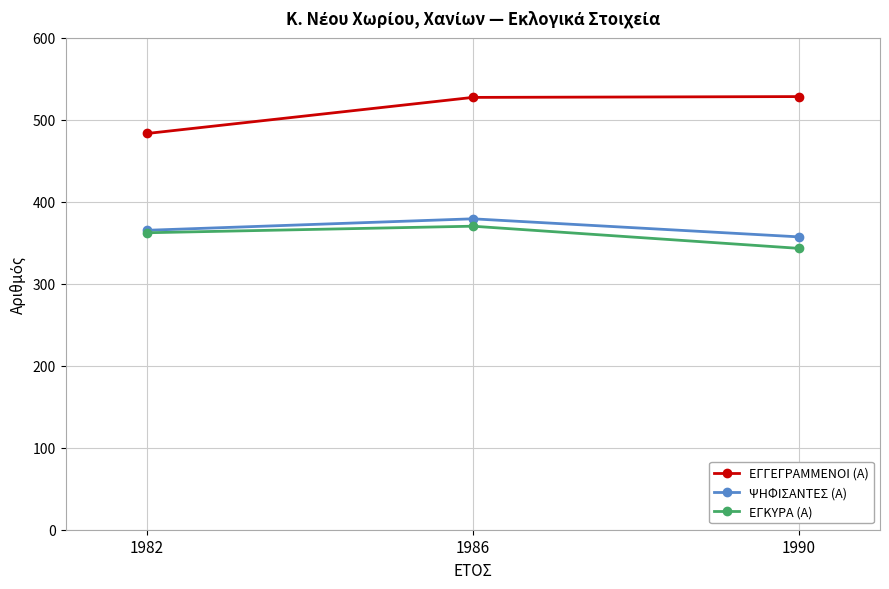

What is the maximum value for ΕΓΓΕΓΡΑΜΜΕΝΟΙ (Α)?

528